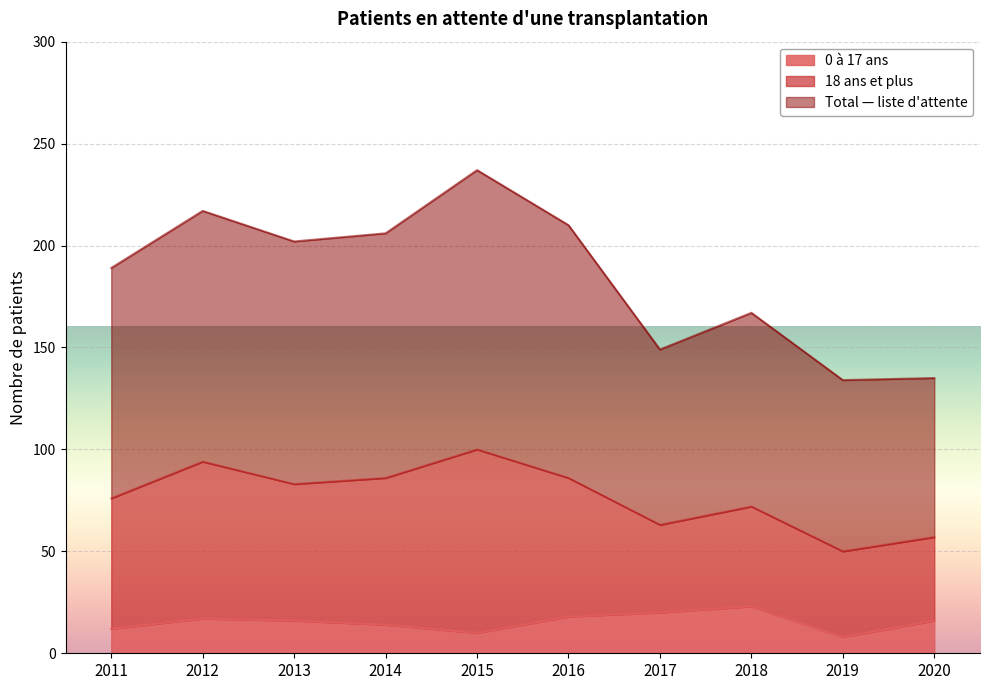

What are all the series names shown in the legend?

0 à 17 ans, 18 ans et plus, Total — liste d'attente